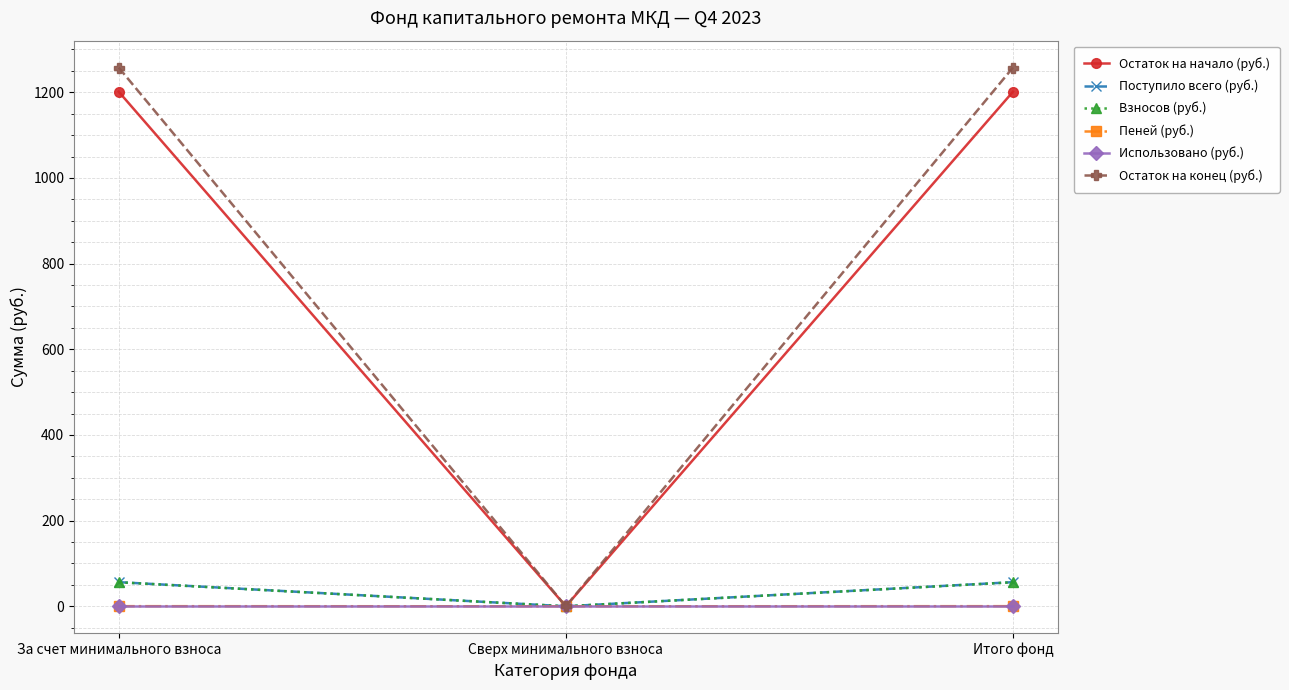

The value of Остаток на начало (руб.) at Итого фонд is 571.2. True or false?

False